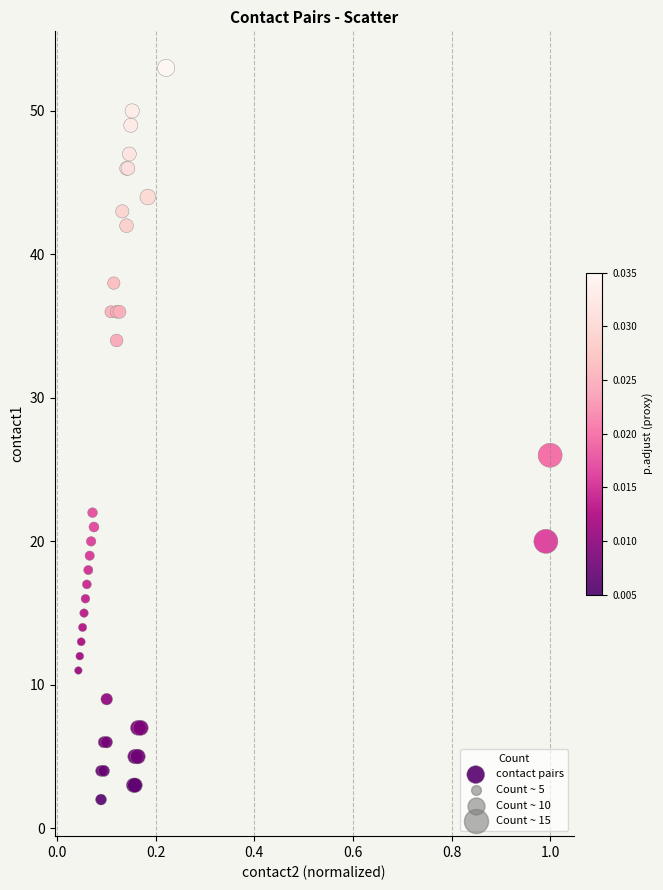

What Y value in the scatter plot is closest to 27?

26